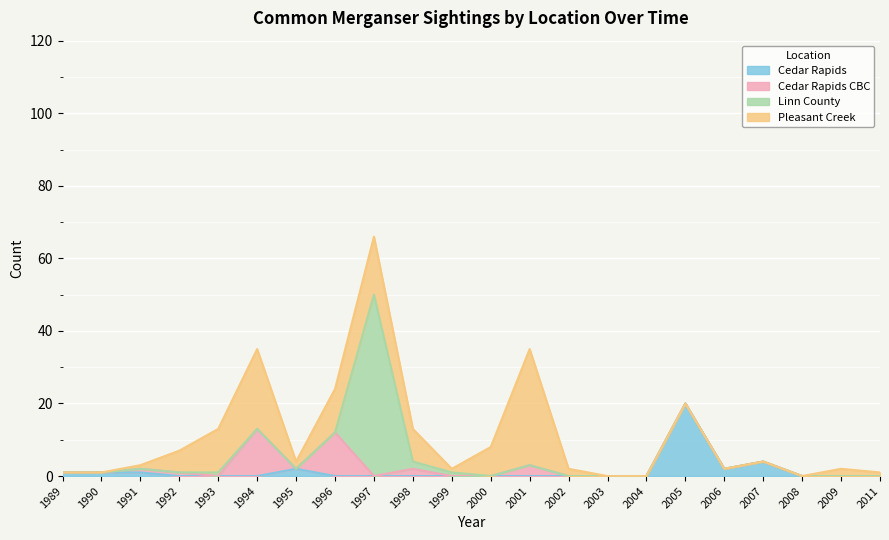

Count the number of data series in this chart.

4